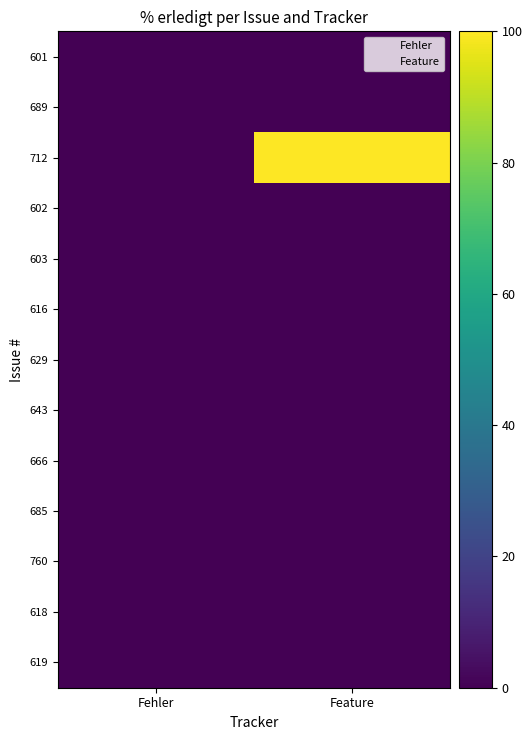

At which label is 760 closest to 0?

Fehler